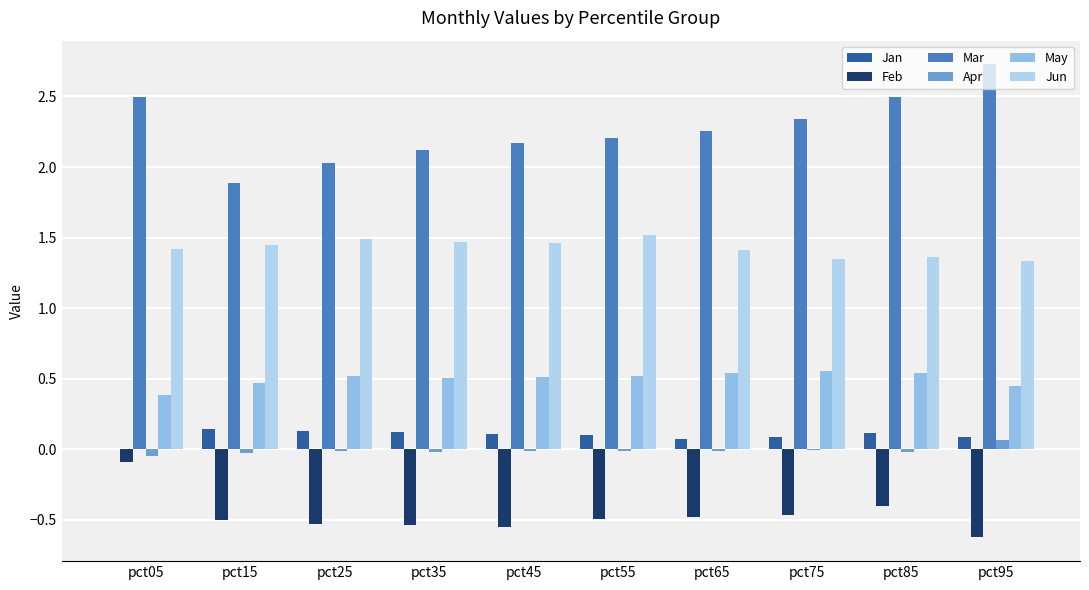

What are all the series names shown in the legend?

Jan, Feb, Mar, Apr, May, Jun